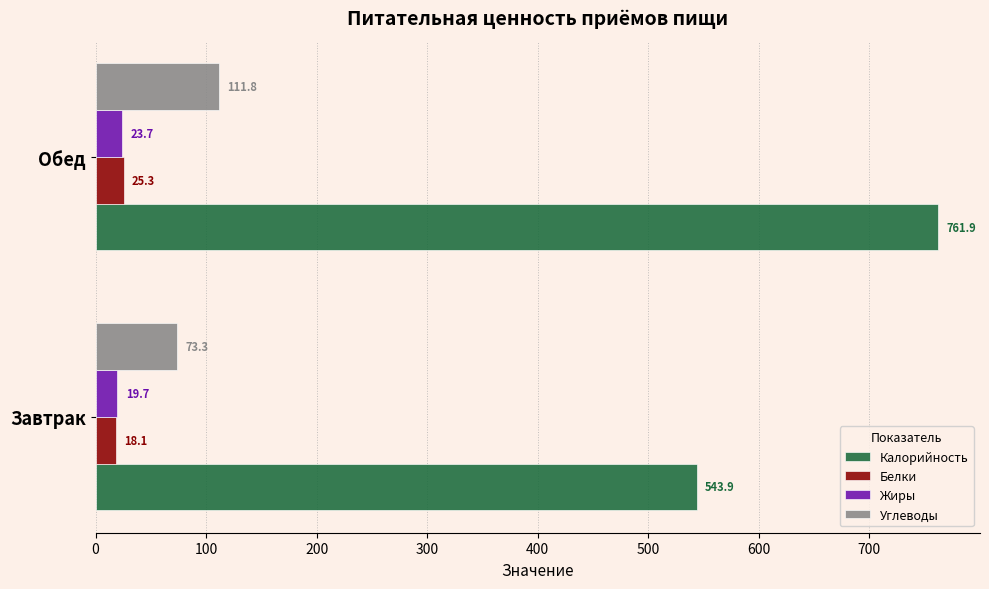

Rank the series by their maximum value, from lowest to highest.

Жиры, Белки, Углеводы, Калорийность